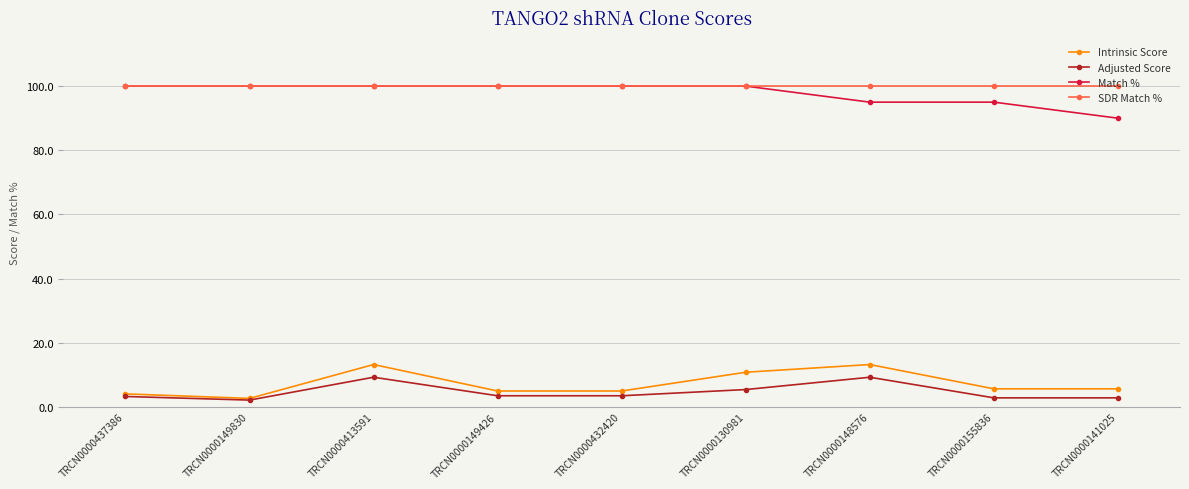

What is the maximum value for Adjusted Score?

9.2